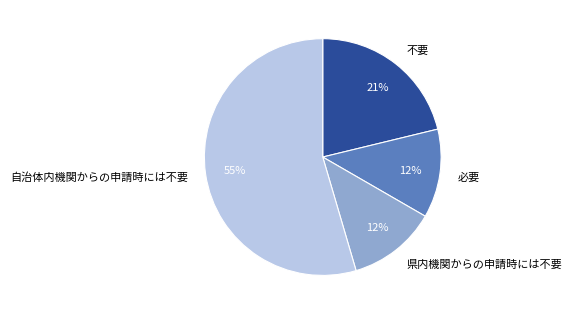

Is there any slice that represents more than half of the pie?

Yes